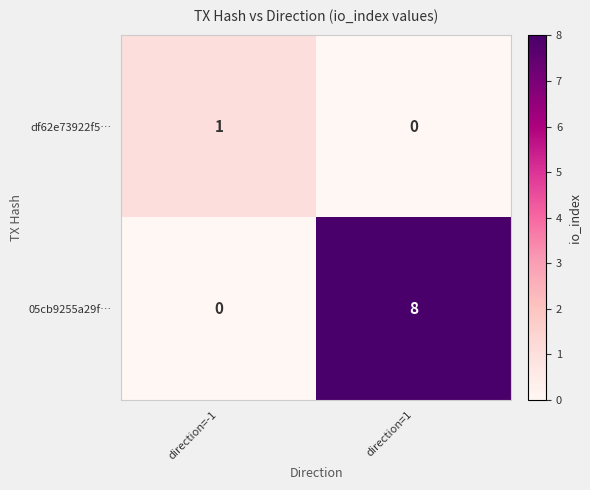

How many series are shown in this chart?

2